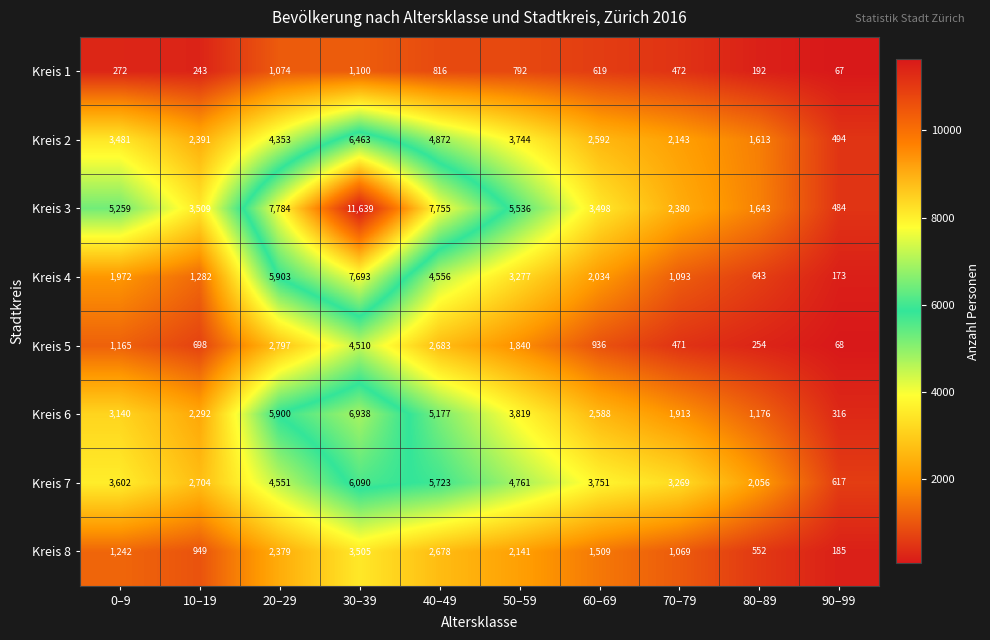

Read the Kreis 7 value at 80–89, to the nearest 10.

2060